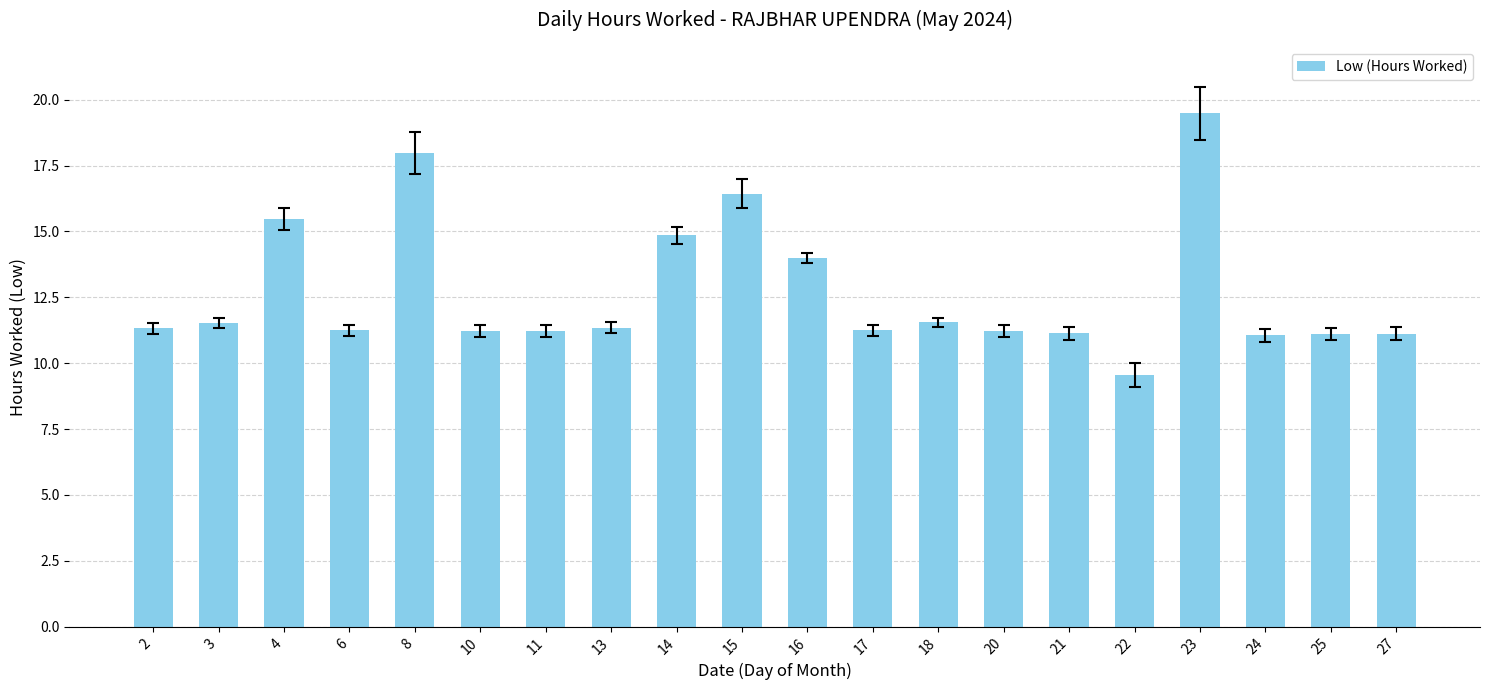

At which label does the data first exceed 11?

2